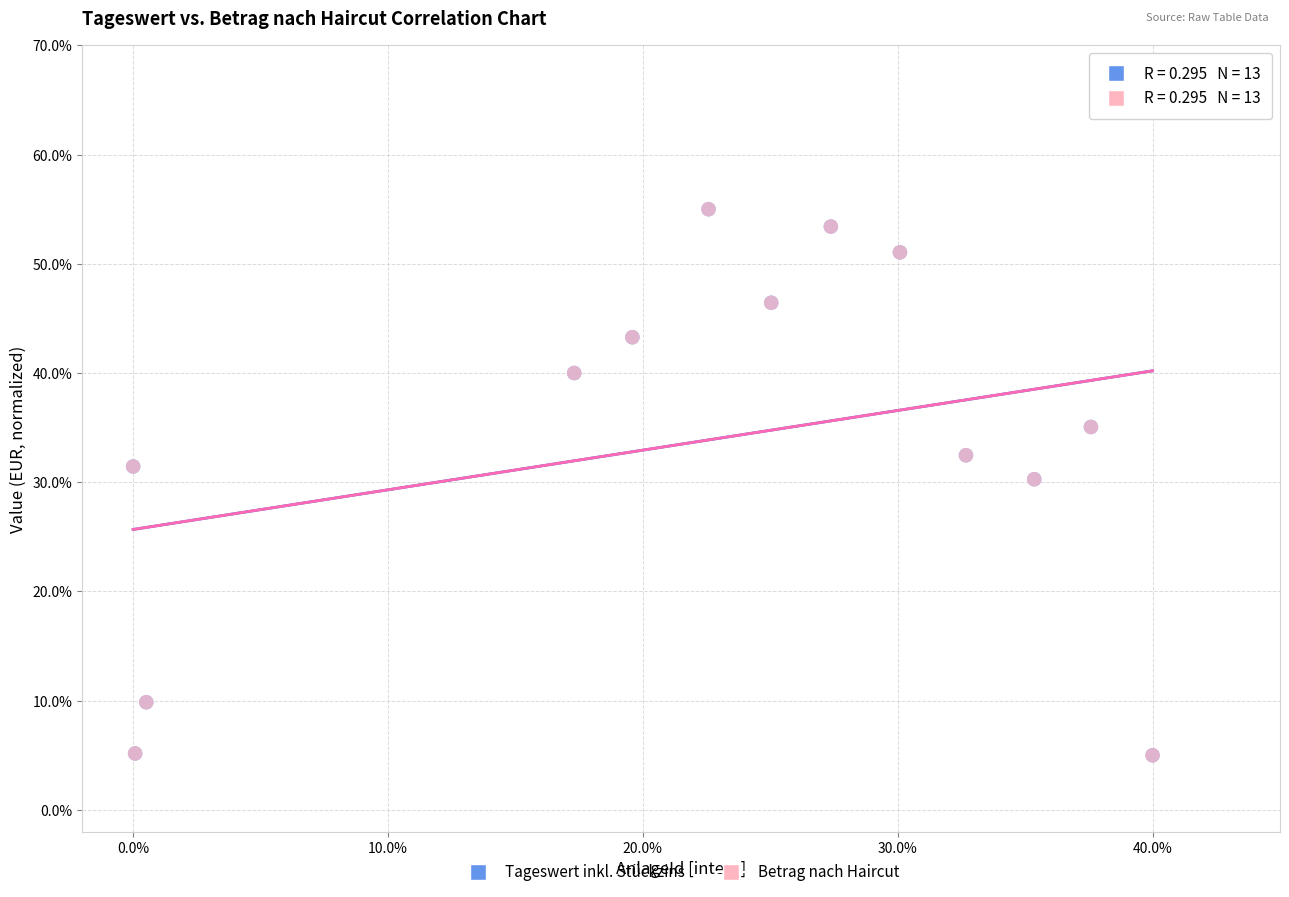

What are all the series names shown in the legend?

Tageswert inkl. Stückzins, Betrag nach Haircut